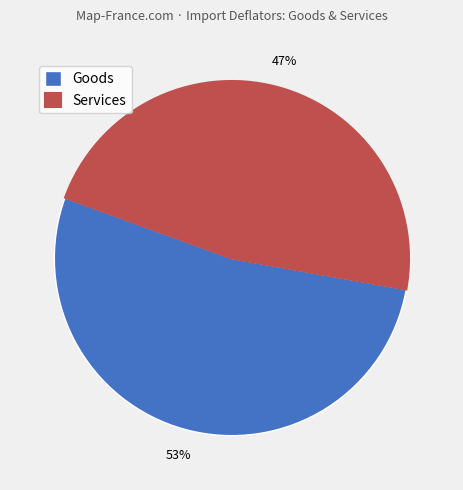

Which slice is the largest?

Goods